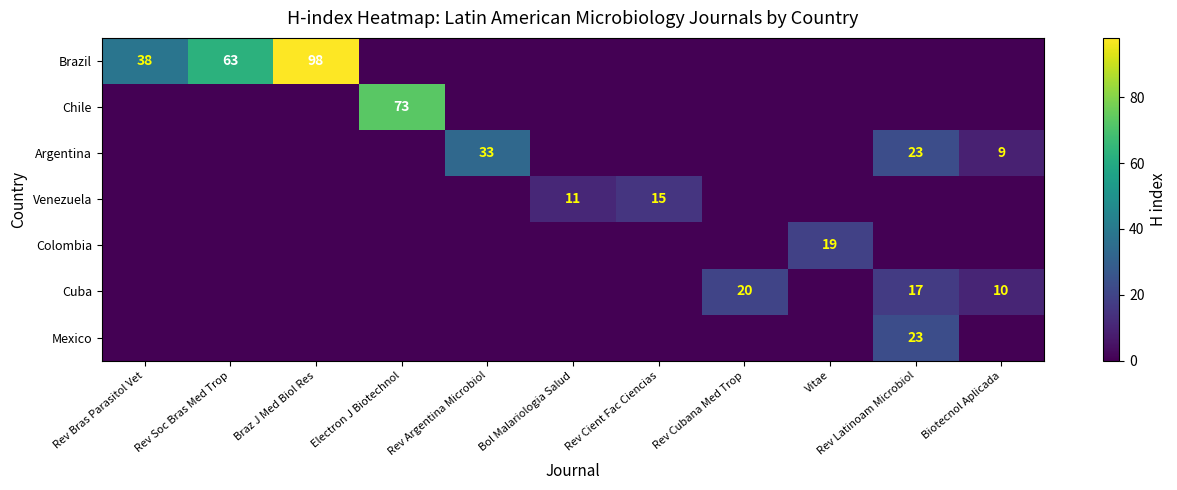

What is the sum of all Chile values?

73